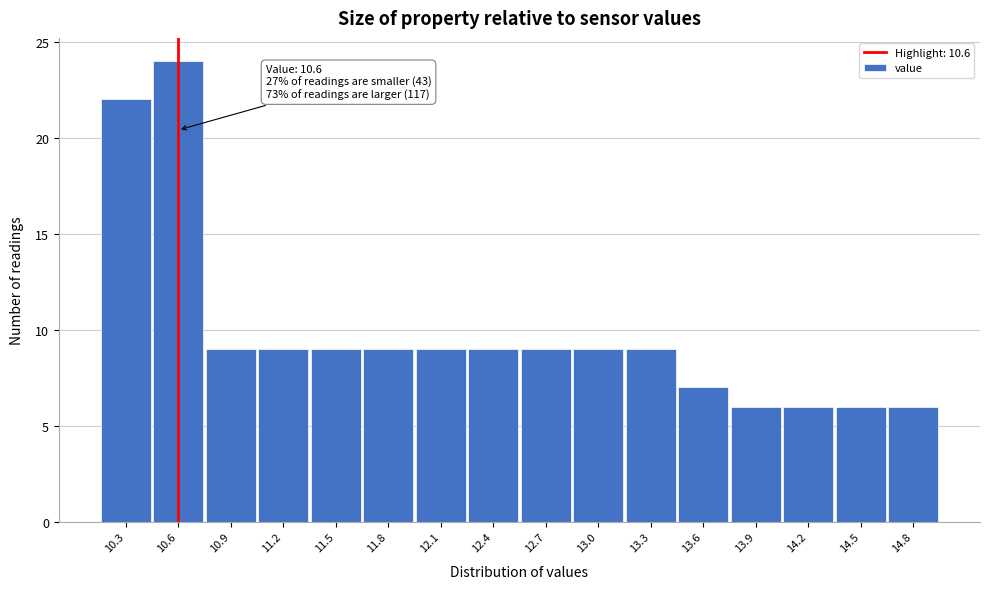

Which range on the x-axis has the tallest bar?

10.45 to 10.75